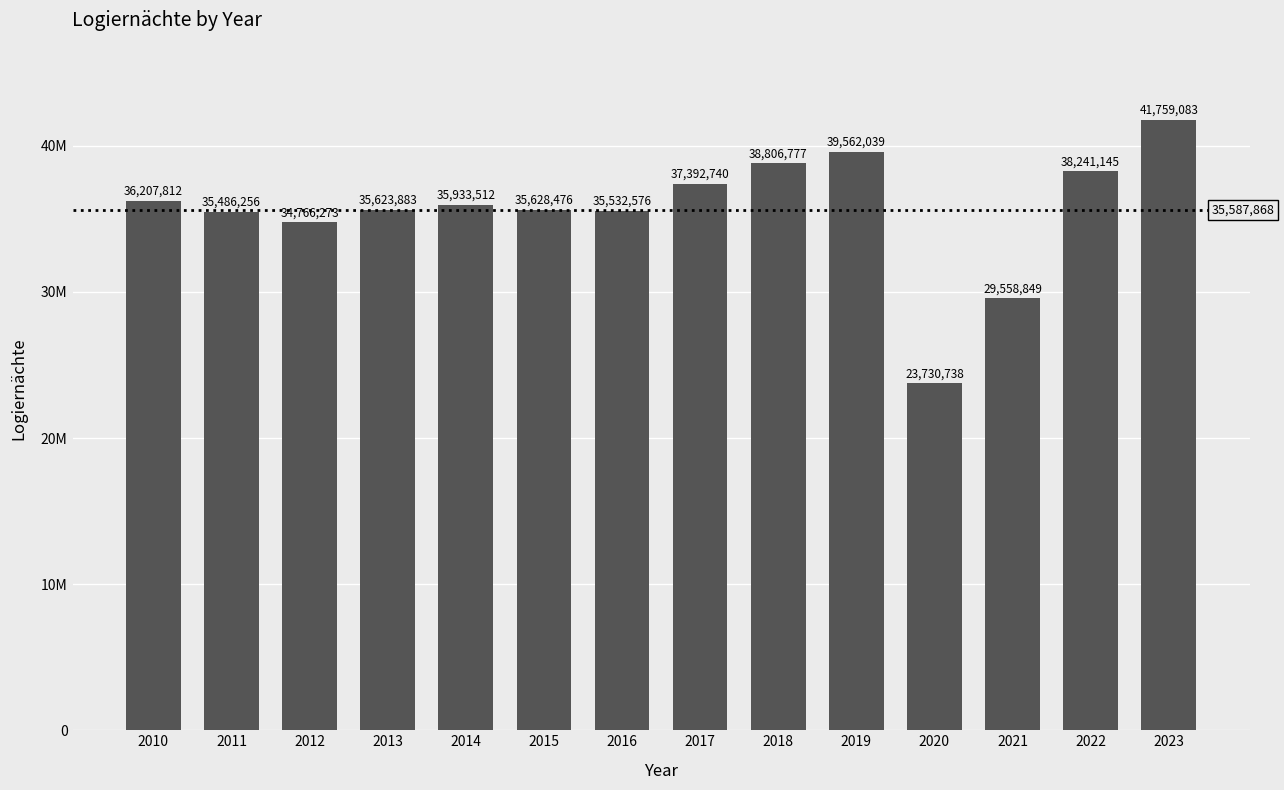

Are the bars horizontal?

No